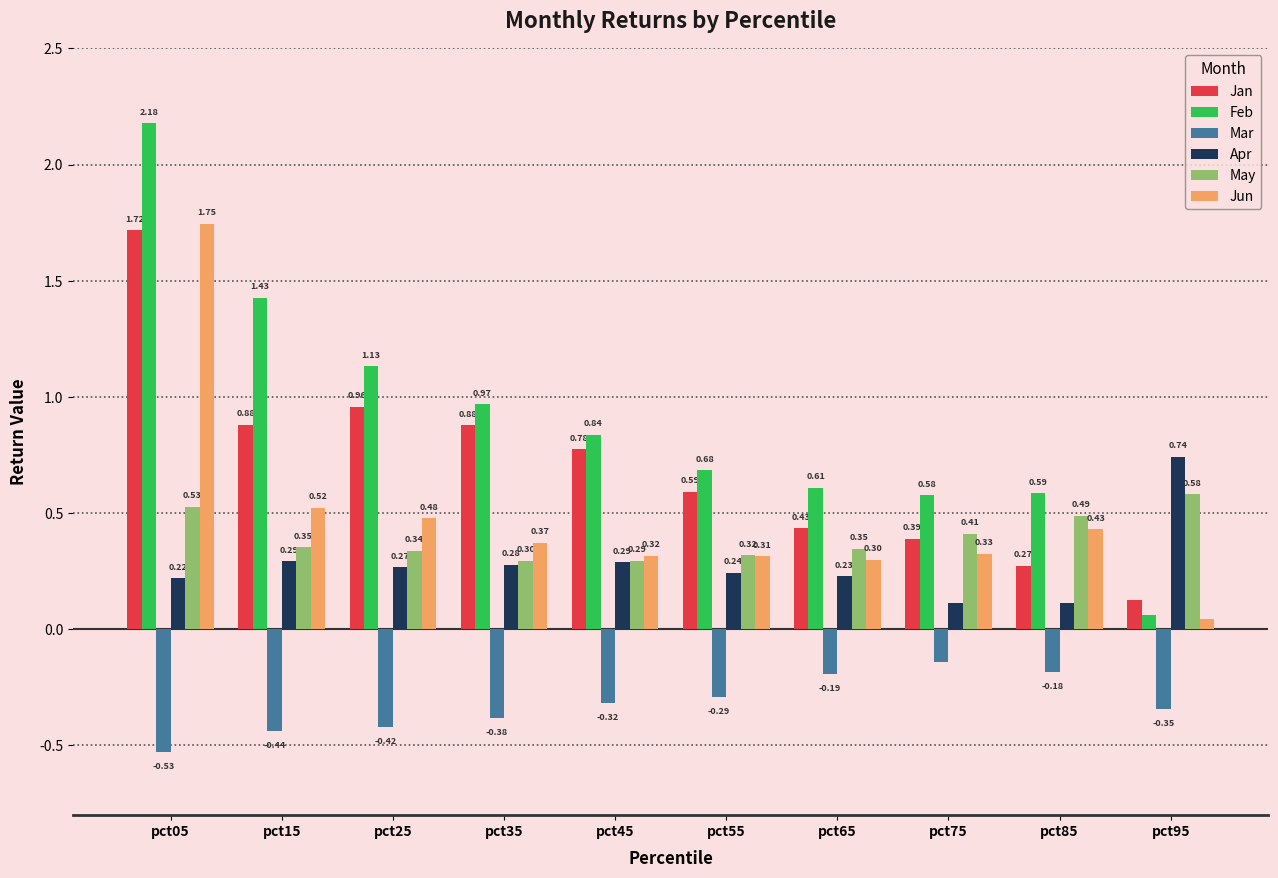

Which series has the widest spread of values?

Feb